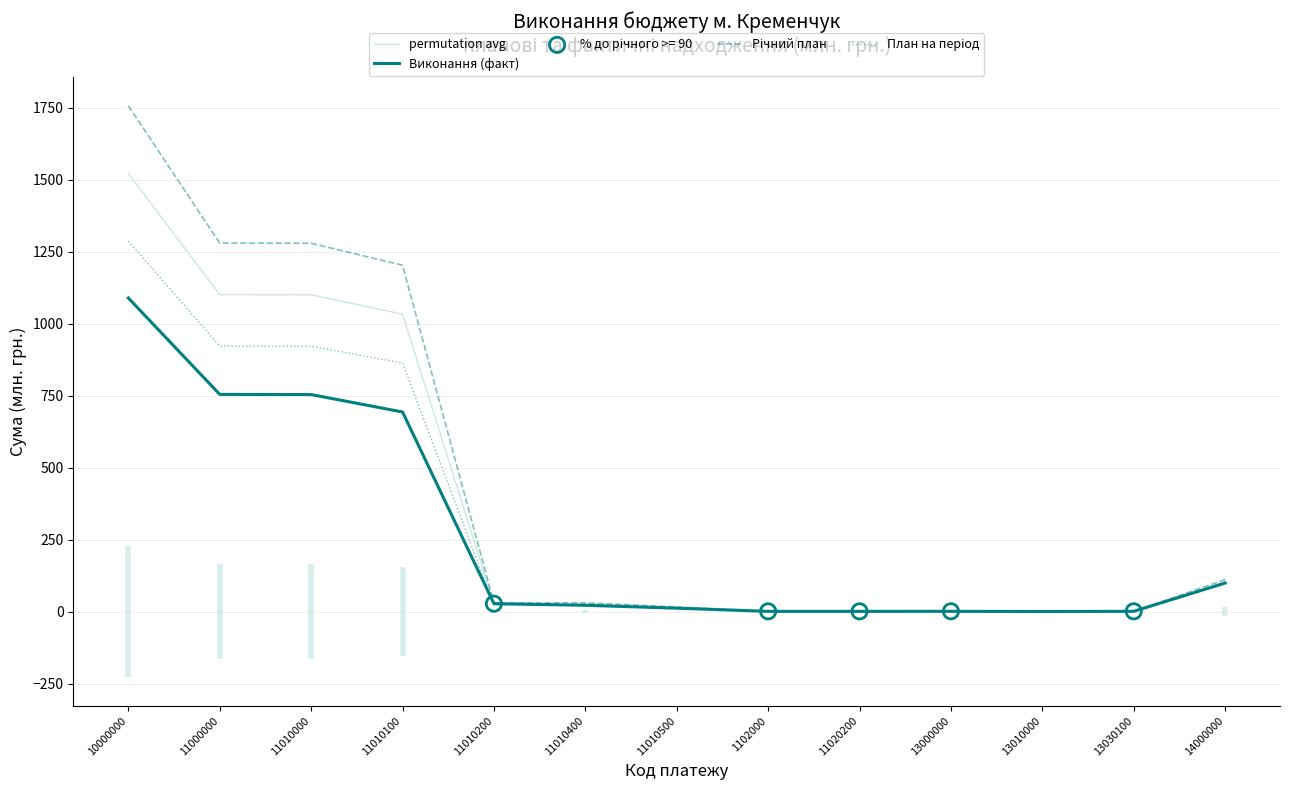

At how many categories does at least one series exceed 786?

4